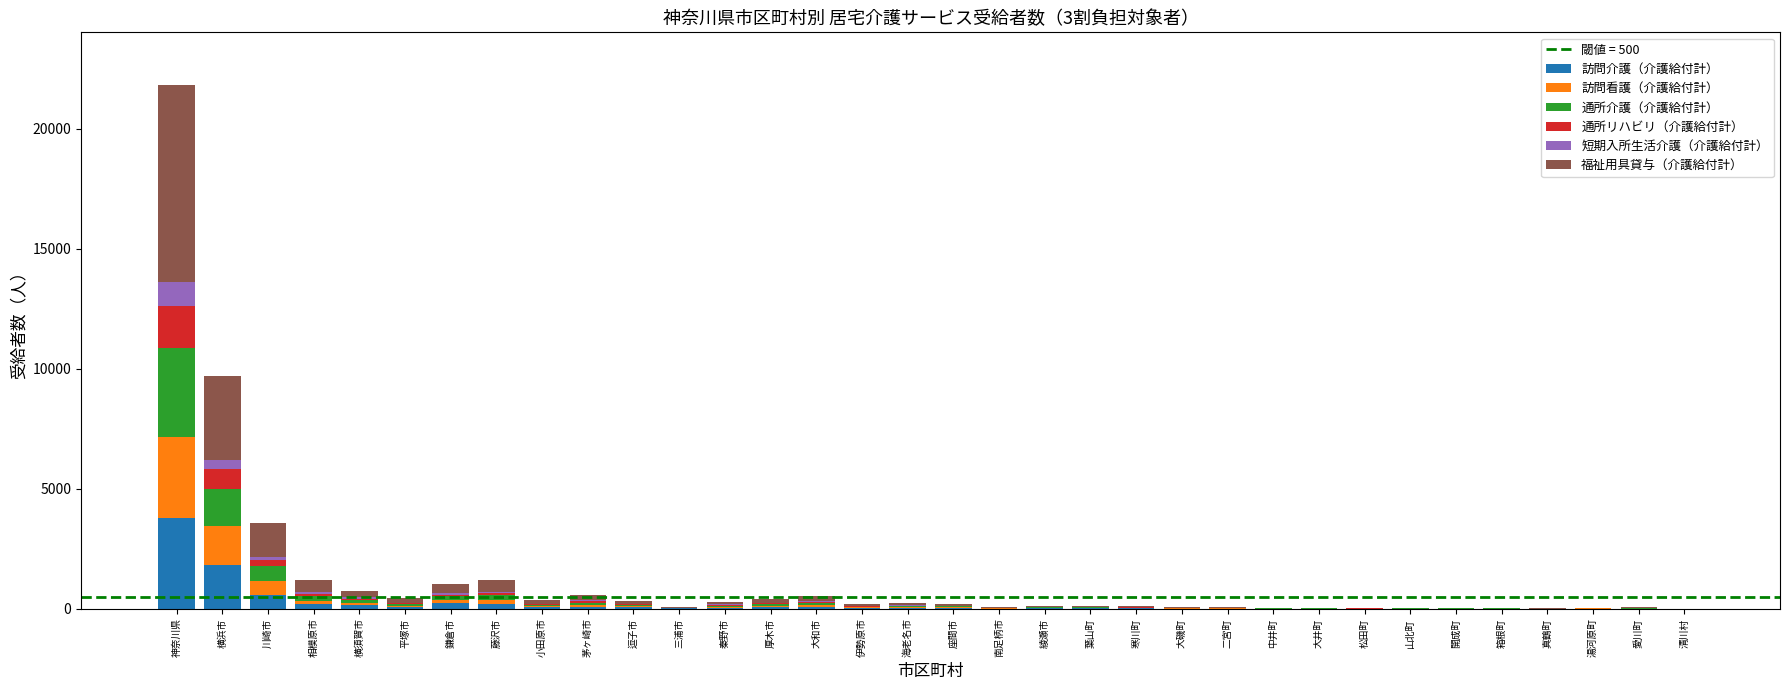

At which category is the sum across all series the highest?

神奈川県